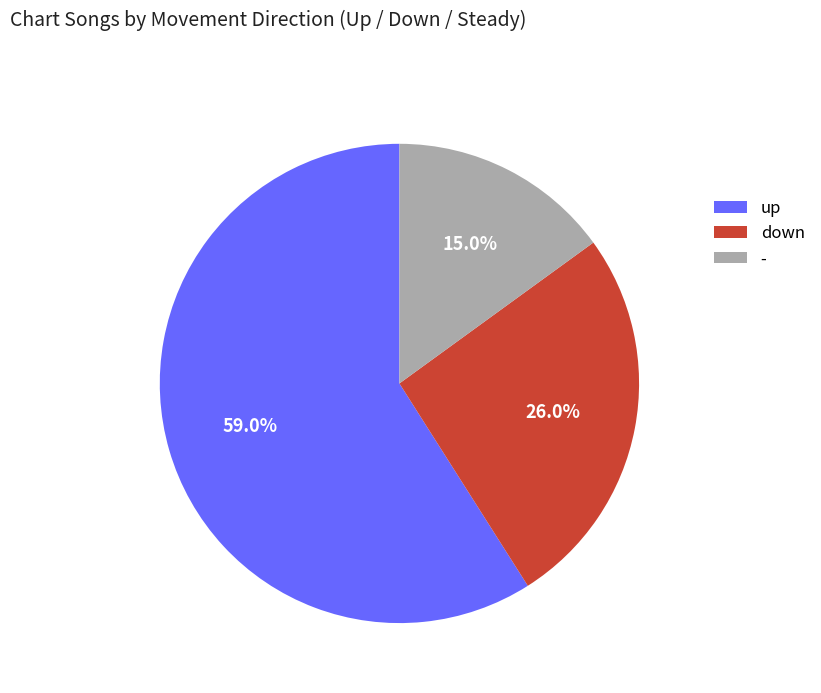

Does - account for over 50% of the chart?

No